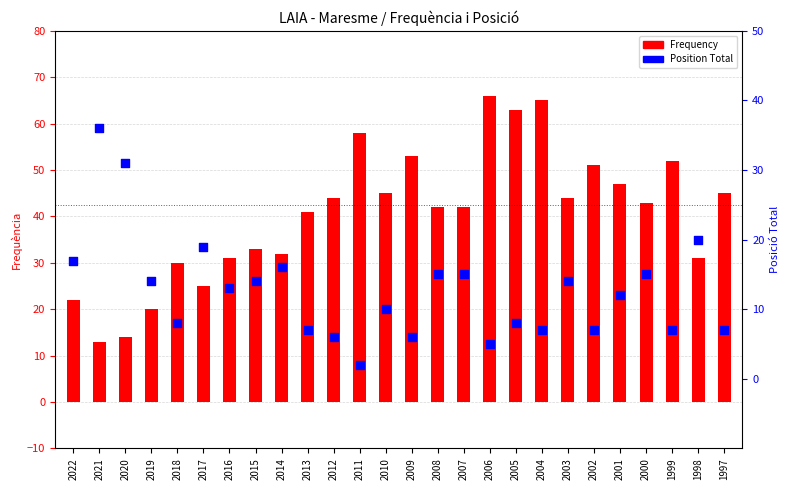

Which series reaches the minimum Y coordinate?

Position Total